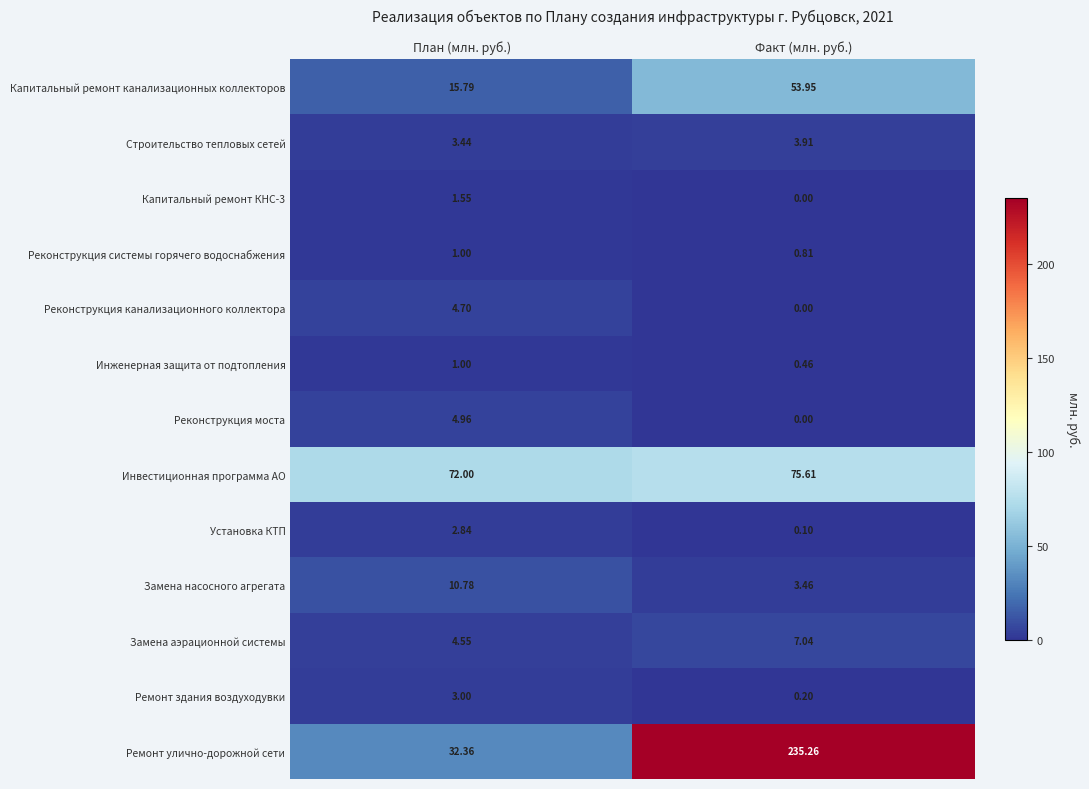

Where does the Инвестиционная программа АО series first go above 75?

Факт (млн. руб.)